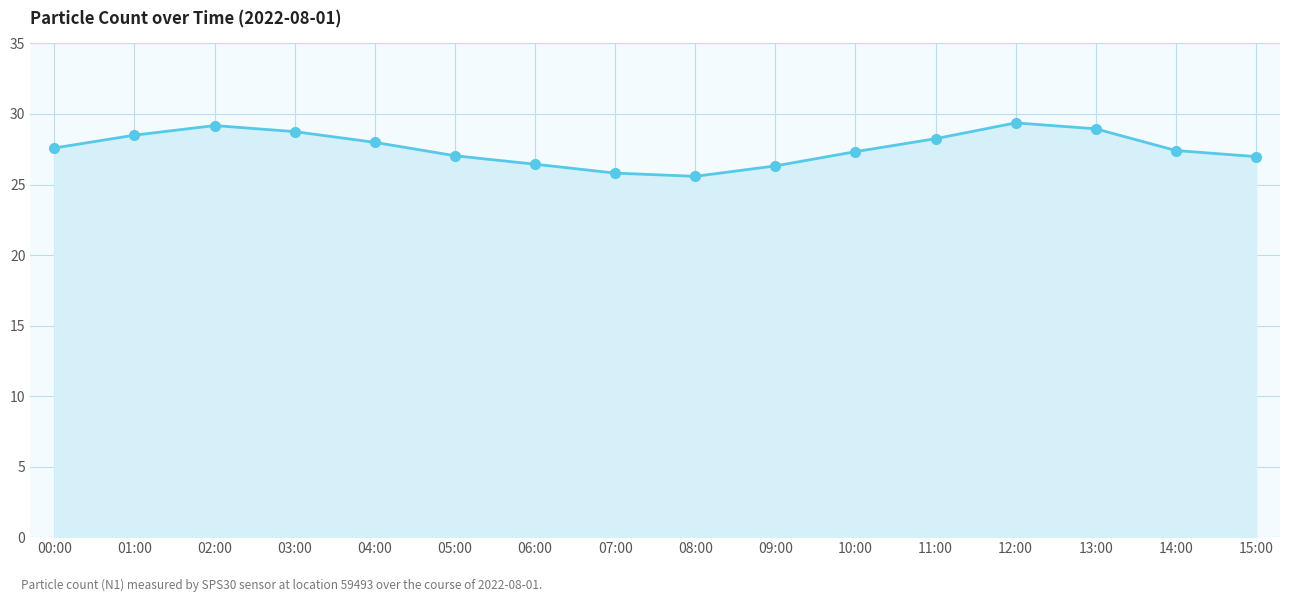

How many lines are shown in the chart?

1